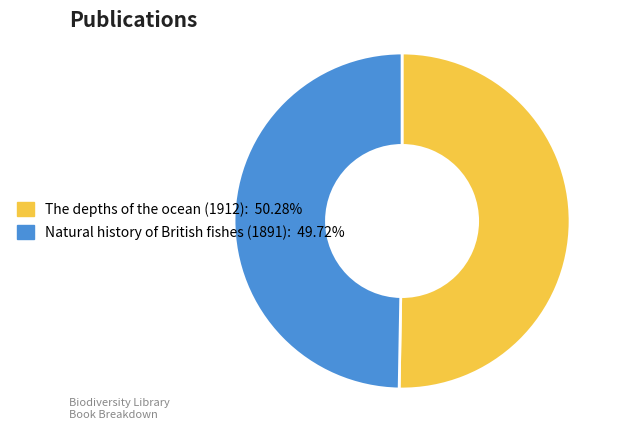

Which category accounts for the majority?

The depths of the ocean (1912)